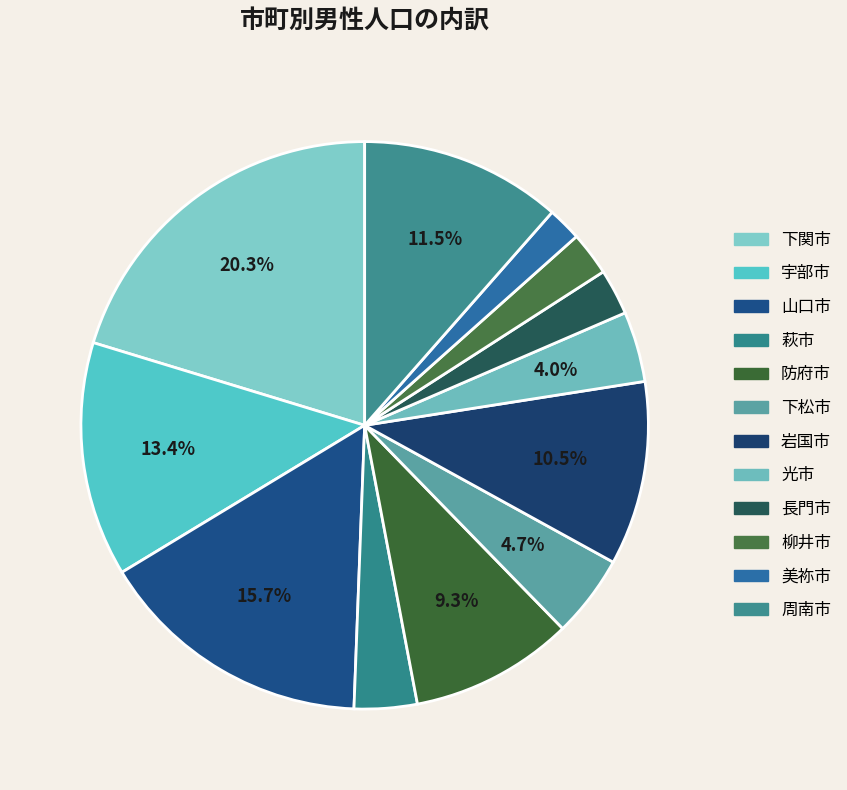

How many segments does this pie chart have?

12